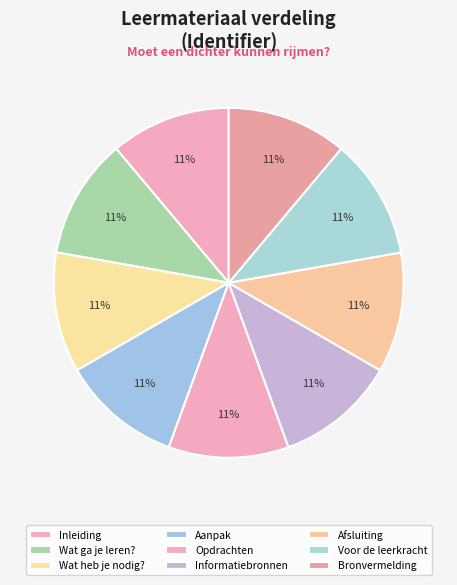

To the nearest percent, what portion does Afsluiting represent?

11%